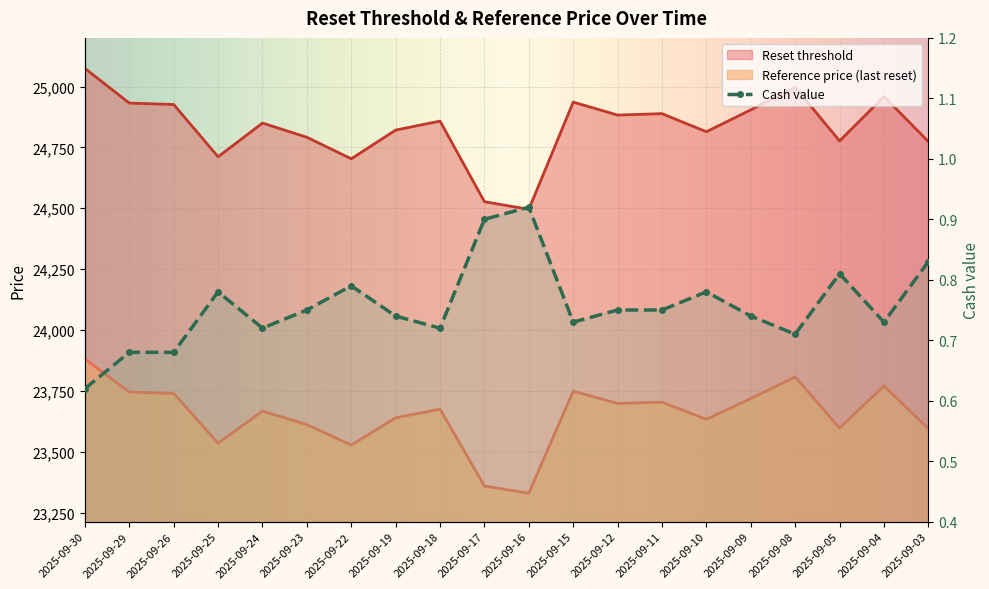

Is it true that Cash value equals 0.8 at 2025-09-12?

True